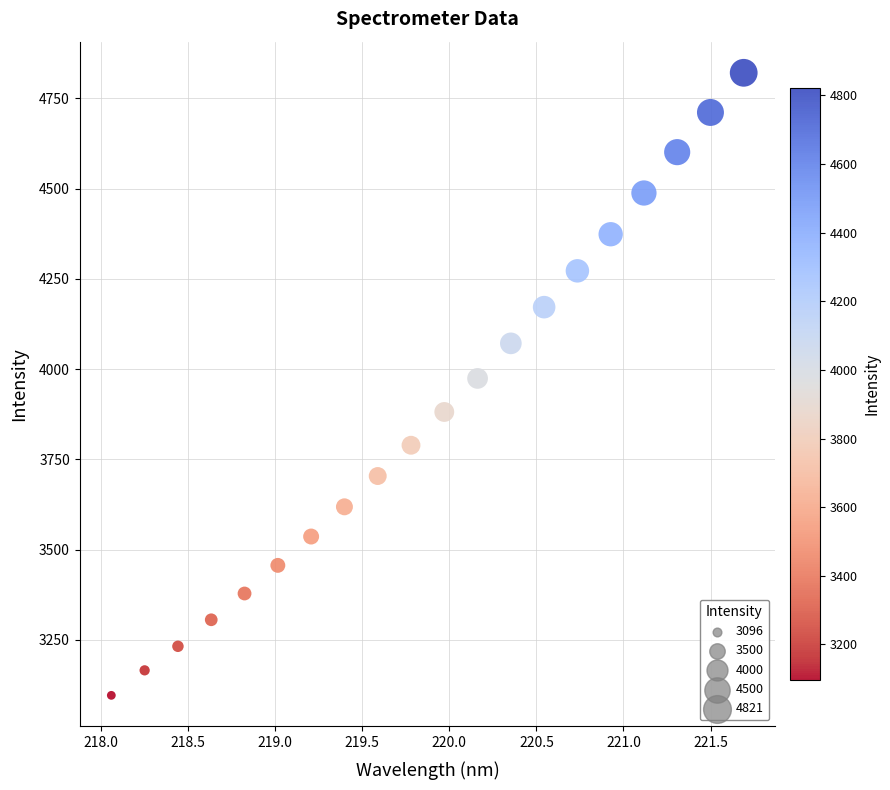

What is the range of X values (max minus min)?

3.6